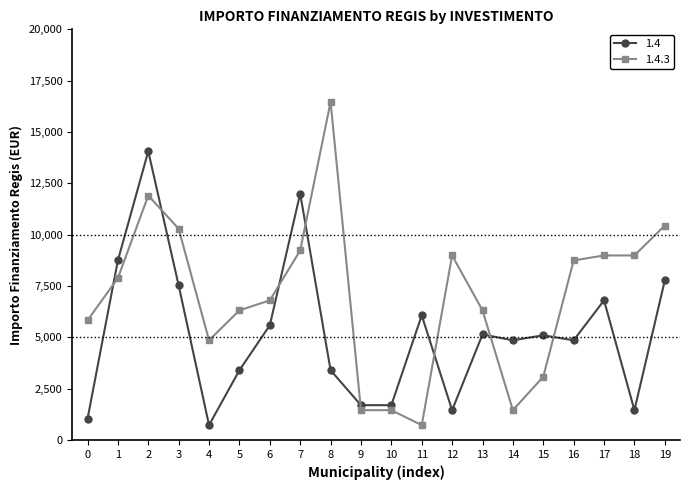

List the series in order of their overall mean, highest first.

1.4.3, 1.4